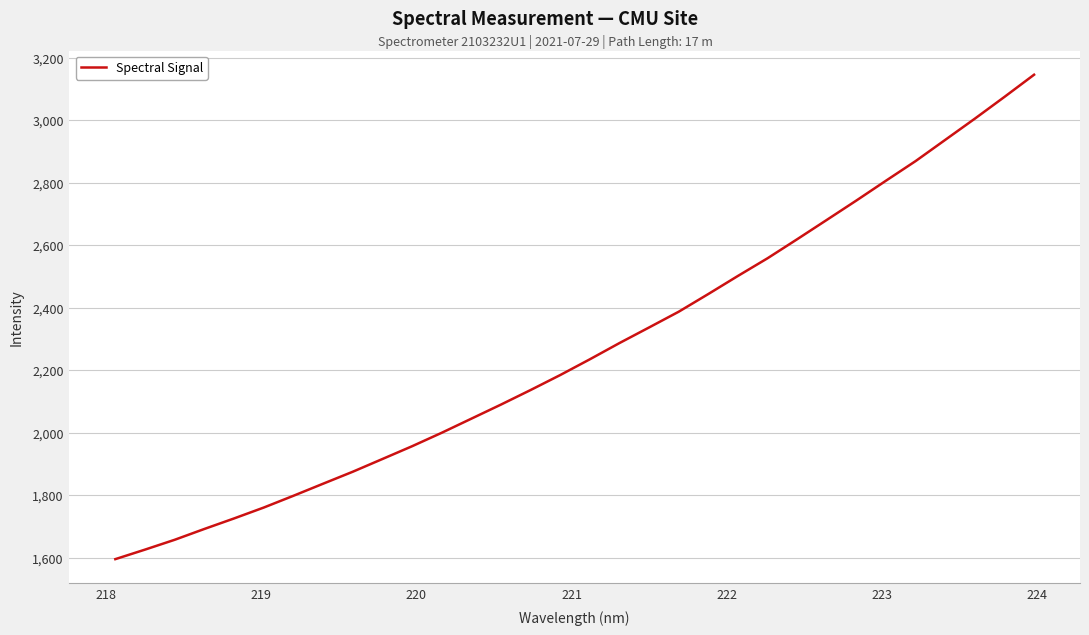

What is the minimum value shown in the chart?

1595.2